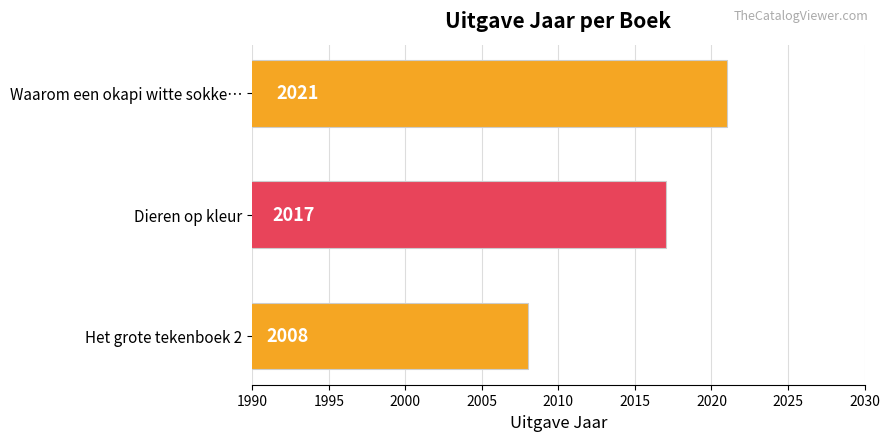

At which category does the chart reach its minimum across all series?

Het grote tekenboek 2